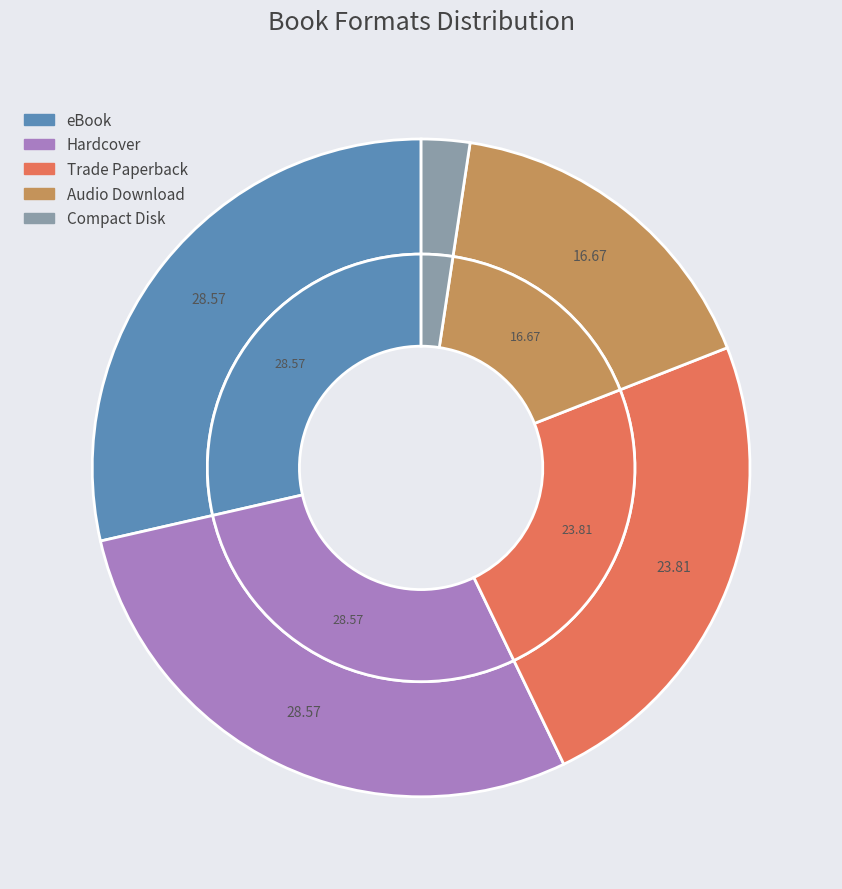

To the nearest percent, what portion does Hardcover represent?

29%